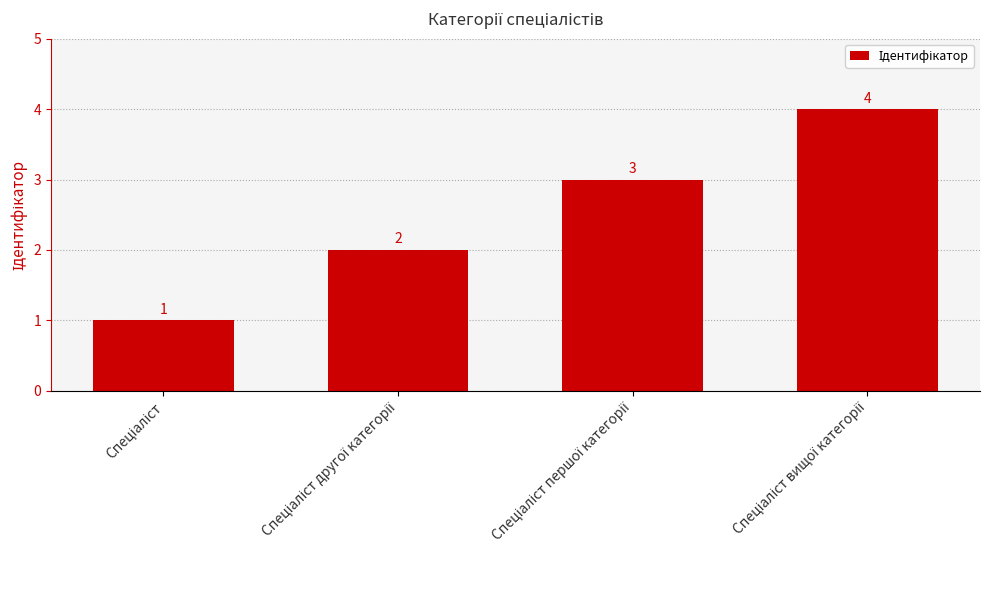

What is the minimum value shown in the chart?

1